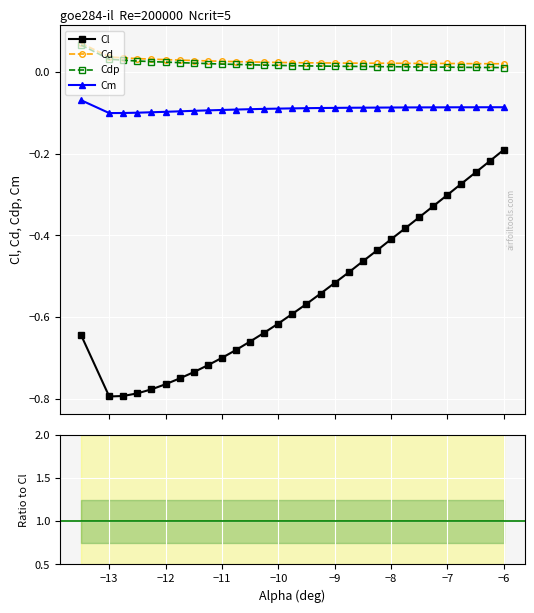

How many Cdp values are between 0 and 1?

30